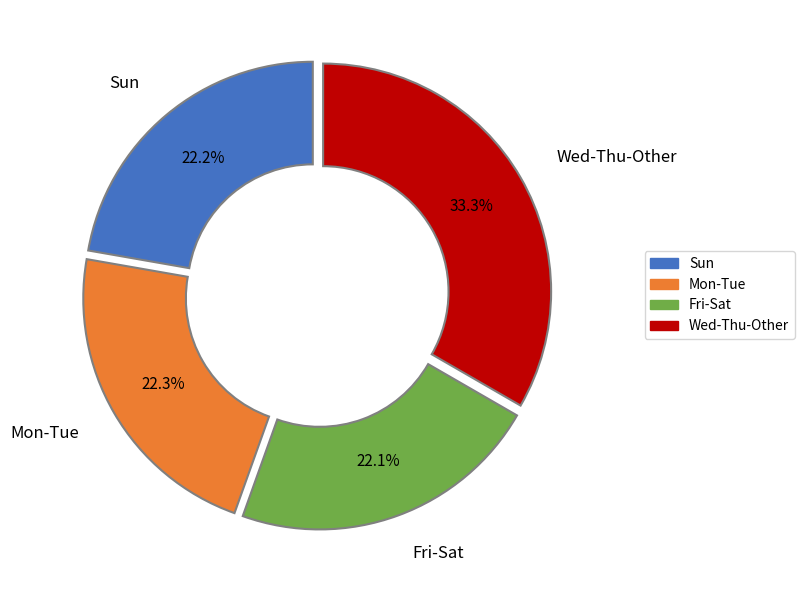

What portion of the pie excludes Fri-Sat?

77.9%